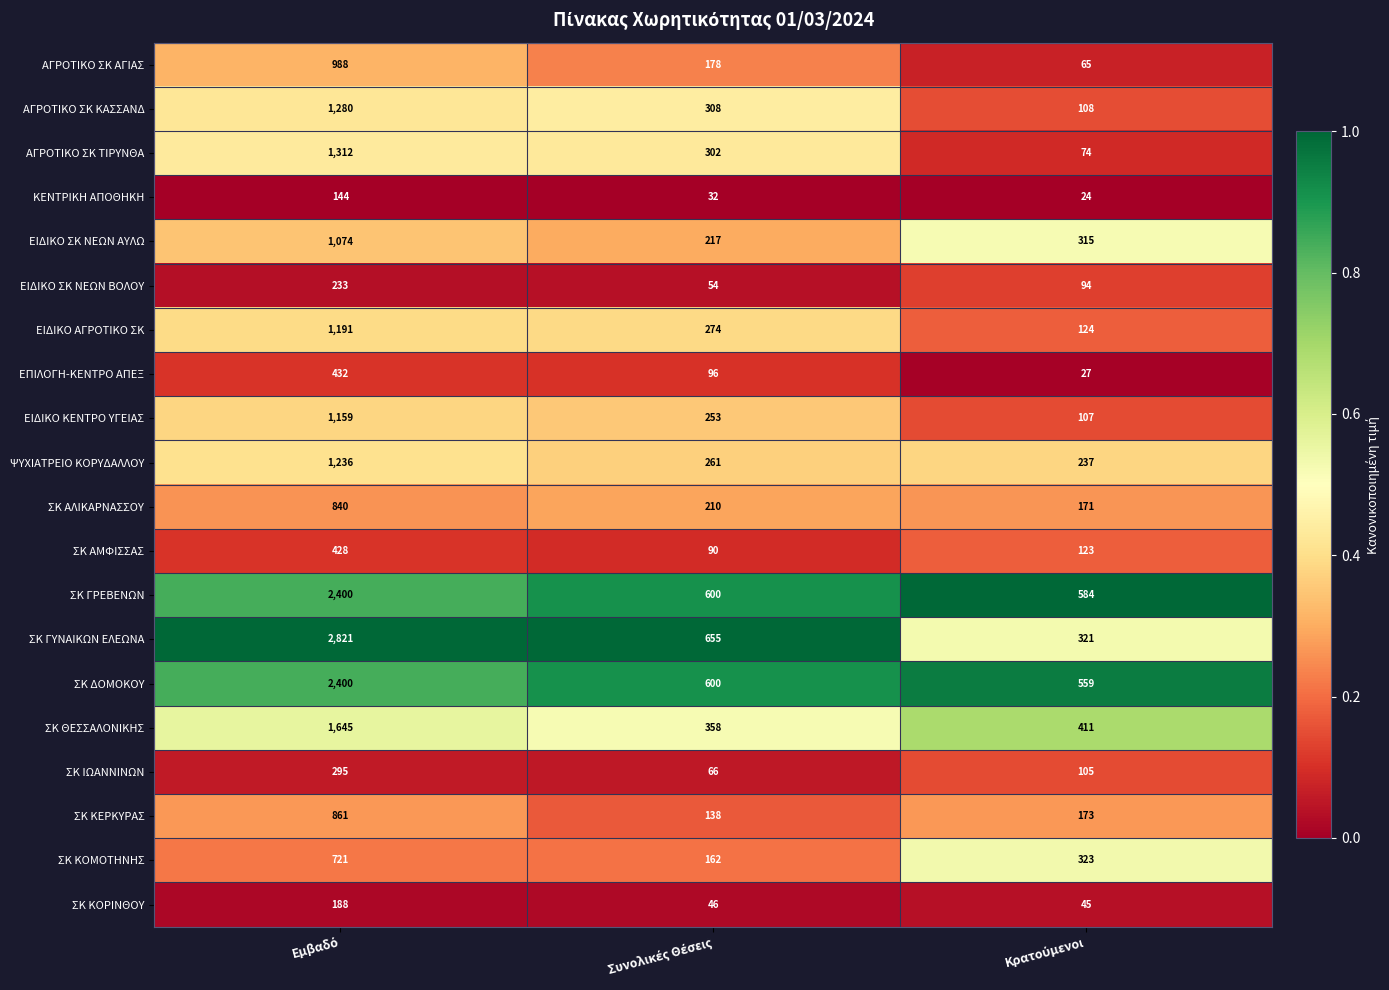

Which series has the largest range (max minus min)?

ΣΚ ΓΥΝΑΙΚΩΝ ΕΛΕΩΝΑ